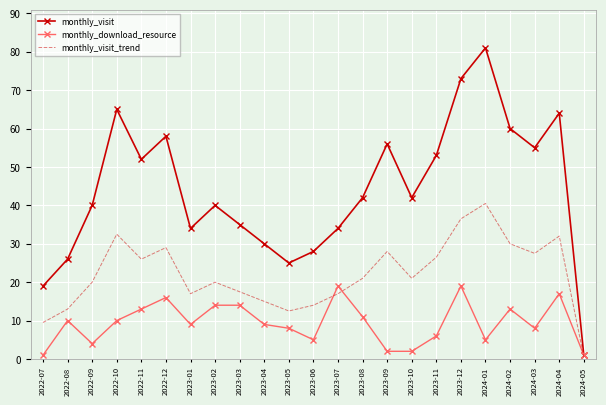

Which series has the widest spread of values?

monthly_visit